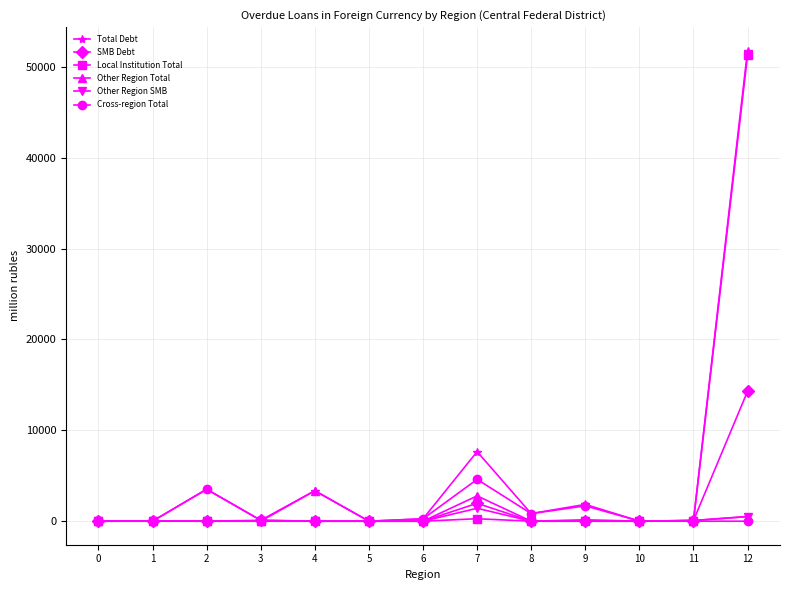

What is the average value of the Cross-region Total series?

846